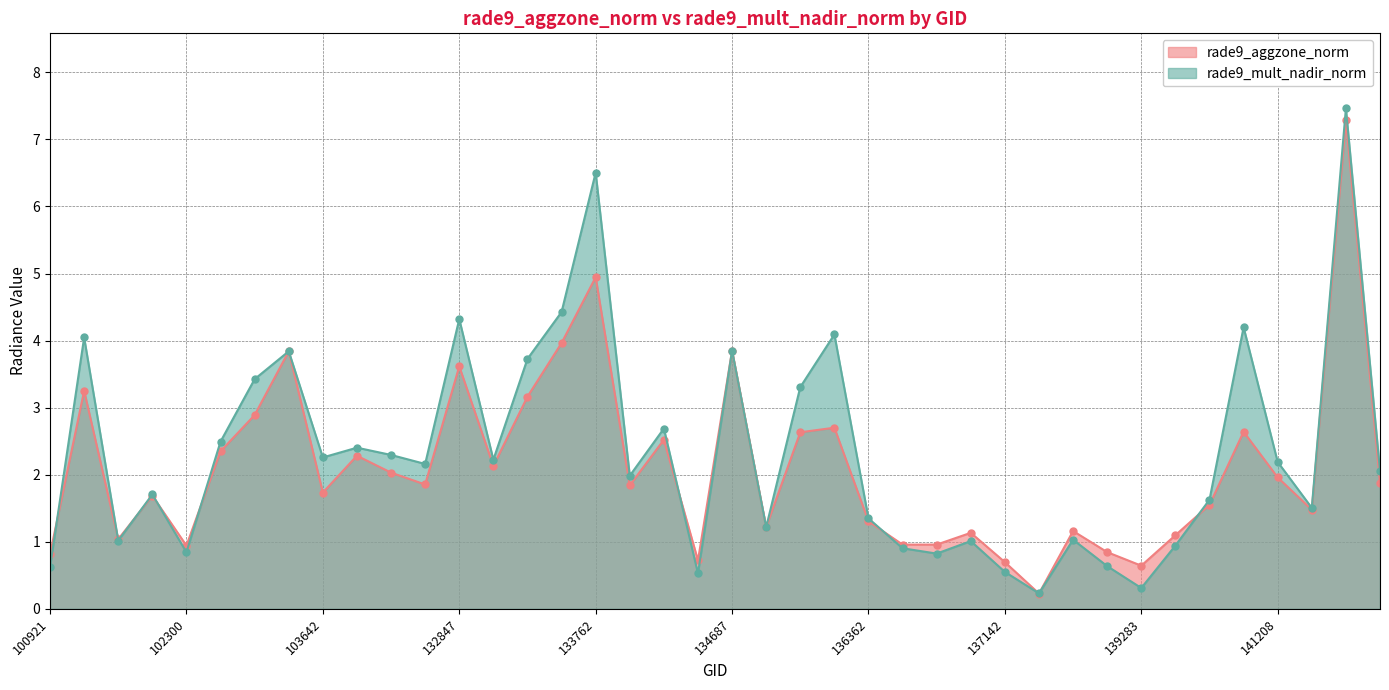

Rank the series by their maximum value, from lowest to highest.

rade9_aggzone_norm, rade9_mult_nadir_norm